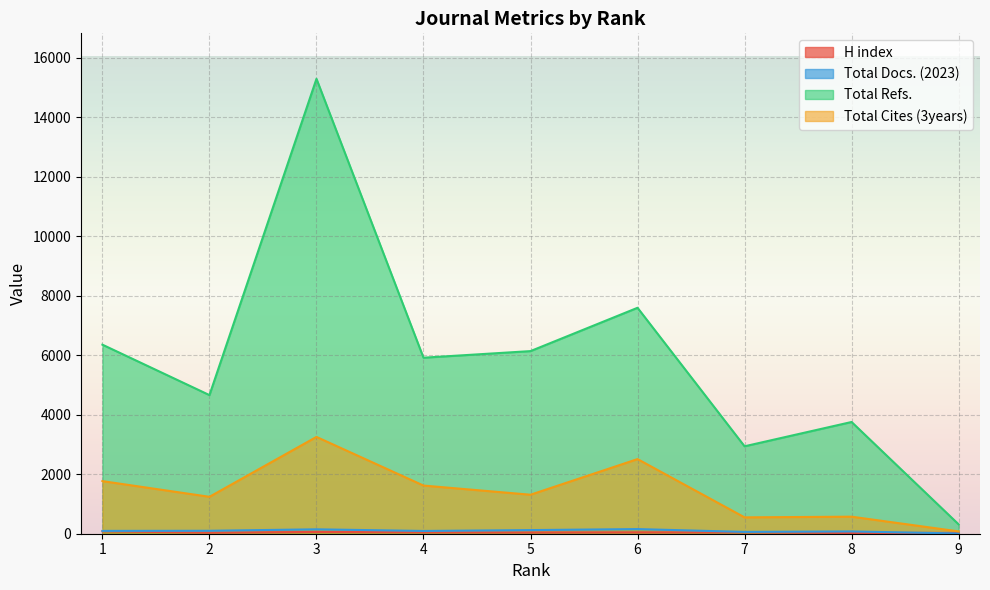

What is the sum of all H index values?

410